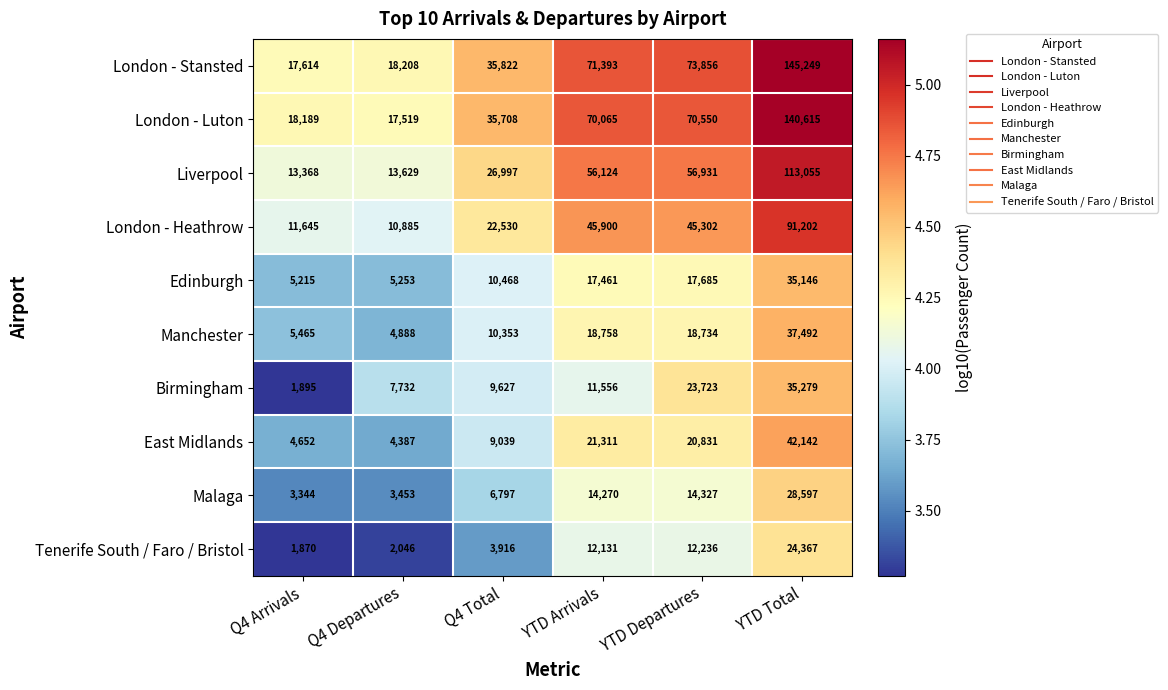

True or false: London - Luton has a value of 112984 at YTD Departures.

False